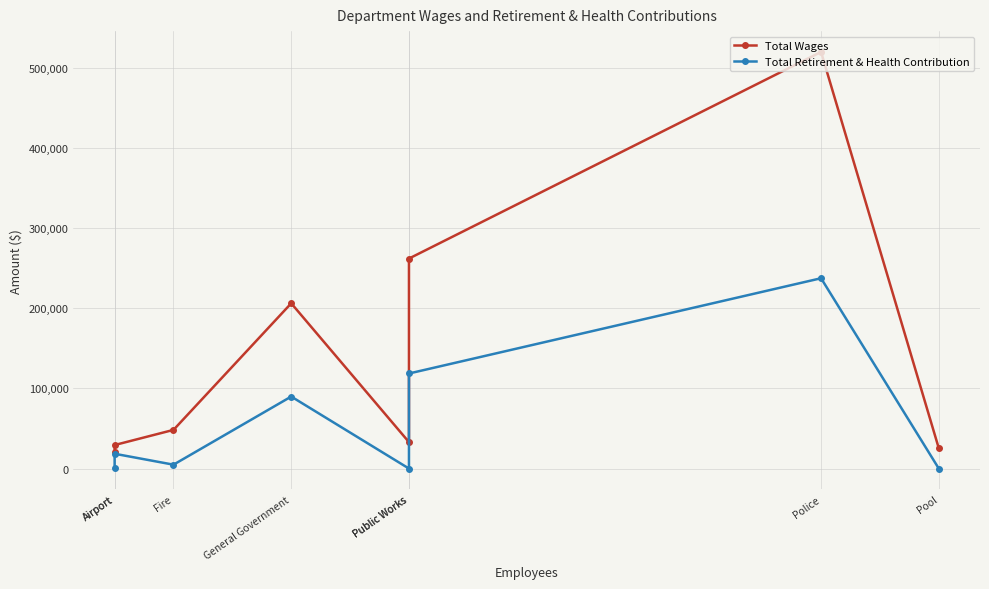

What is the spread (max minus min) of values at Airport?

19961